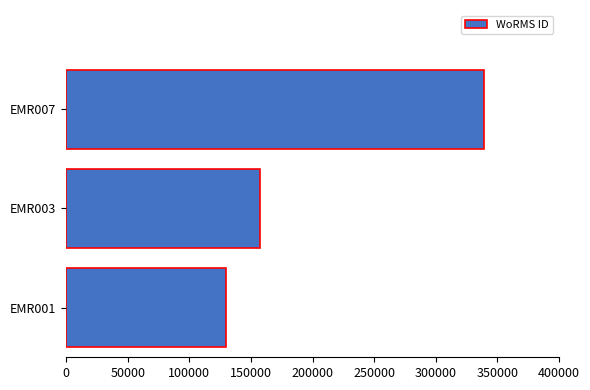

Reading bottom to top, list all the values displayed in this chart.

129840	157392	339374